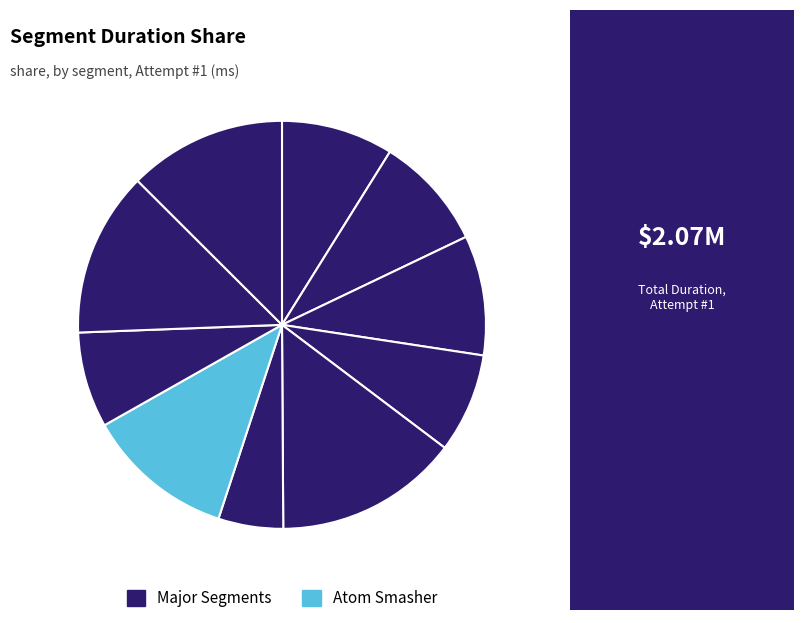

How many segments does this pie chart have?

10